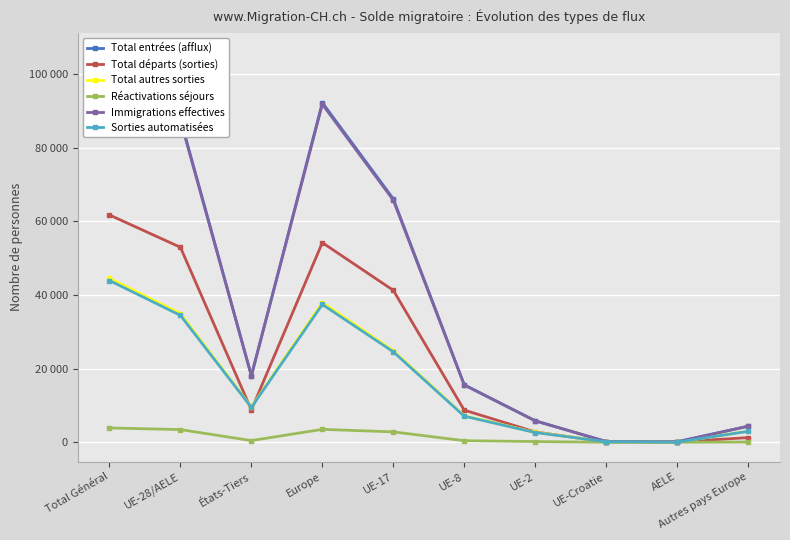

What is the difference between the second highest and second lowest values in the Réactivations séjours series?

3502